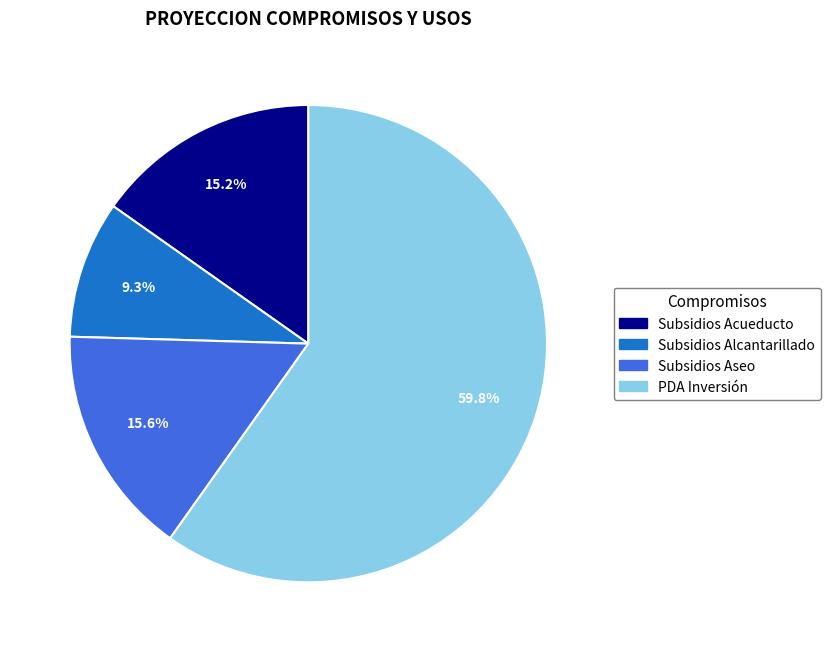

Is there any slice that represents more than half of the pie?

Yes